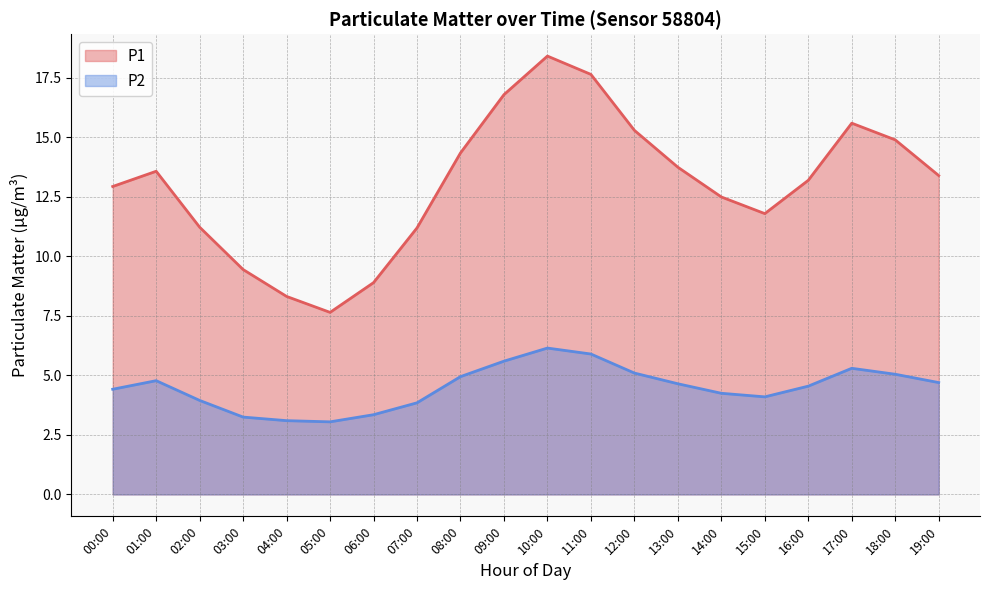

True or false: P1 has a value of 12.5 at 14:00.

True